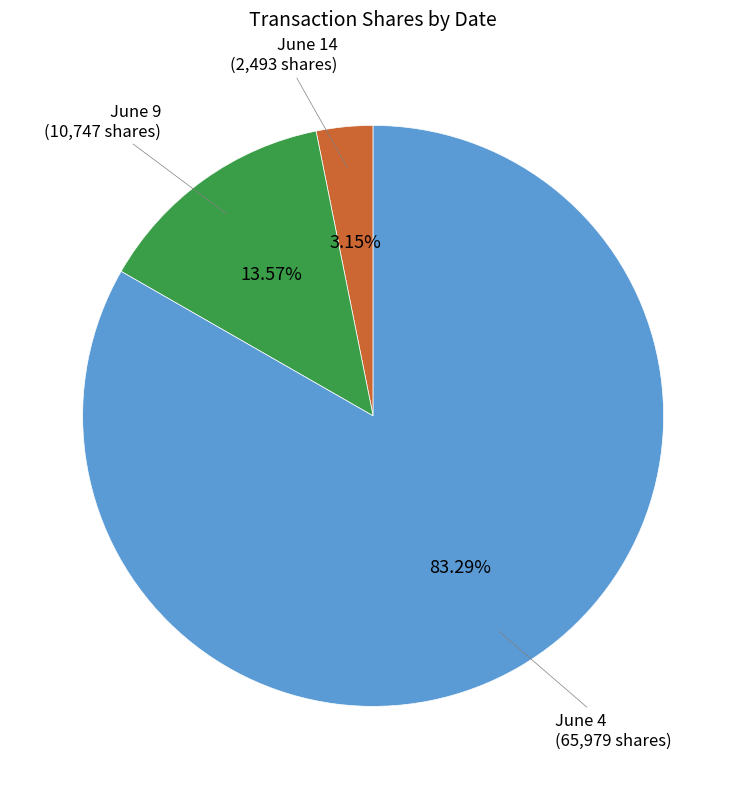

Count the number of slices in the pie.

3